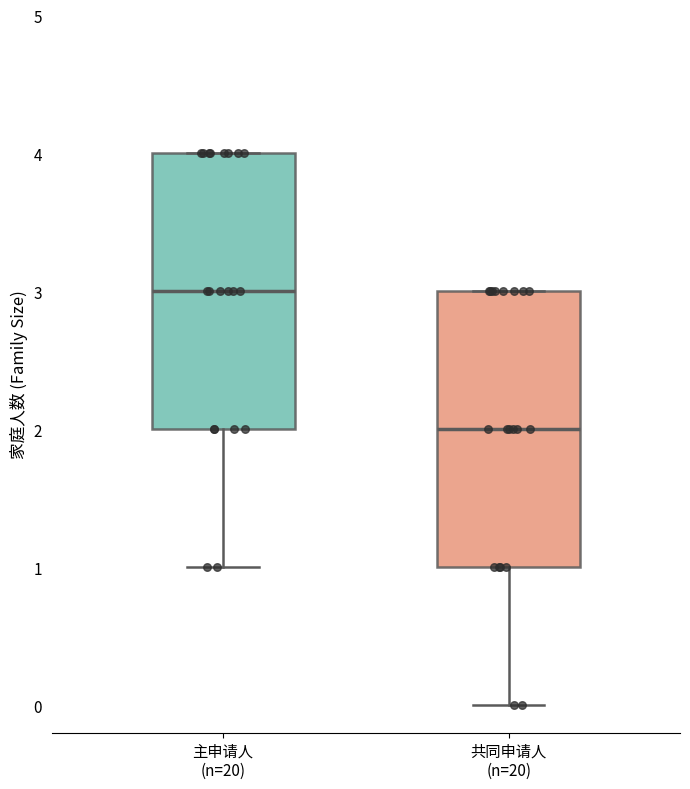

Reading left to right, read every box against the y-axis: the position of its median line, the range the box covers, and the ends of its whiskers. The values are not printed on the chart, so give them approximately, as read against the axis.

主申请人 (n=20): median 3, box 2 to 4, whiskers 1 to 4
共同申请人 (n=20): median 2, box 1 to 3, whiskers 0 to 3